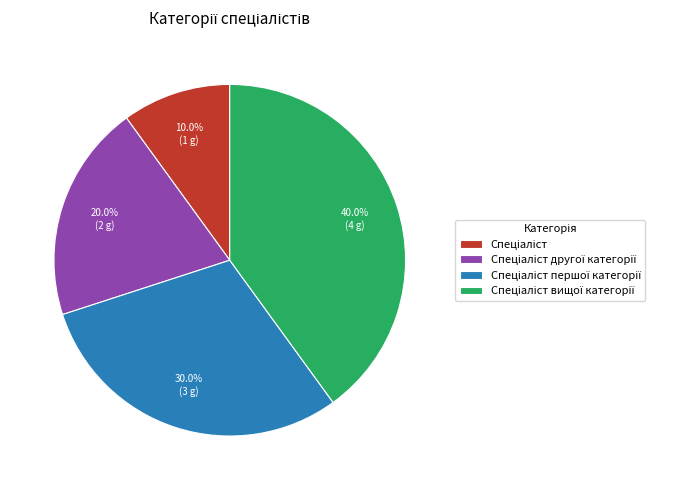

Does any single category account for the majority?

No